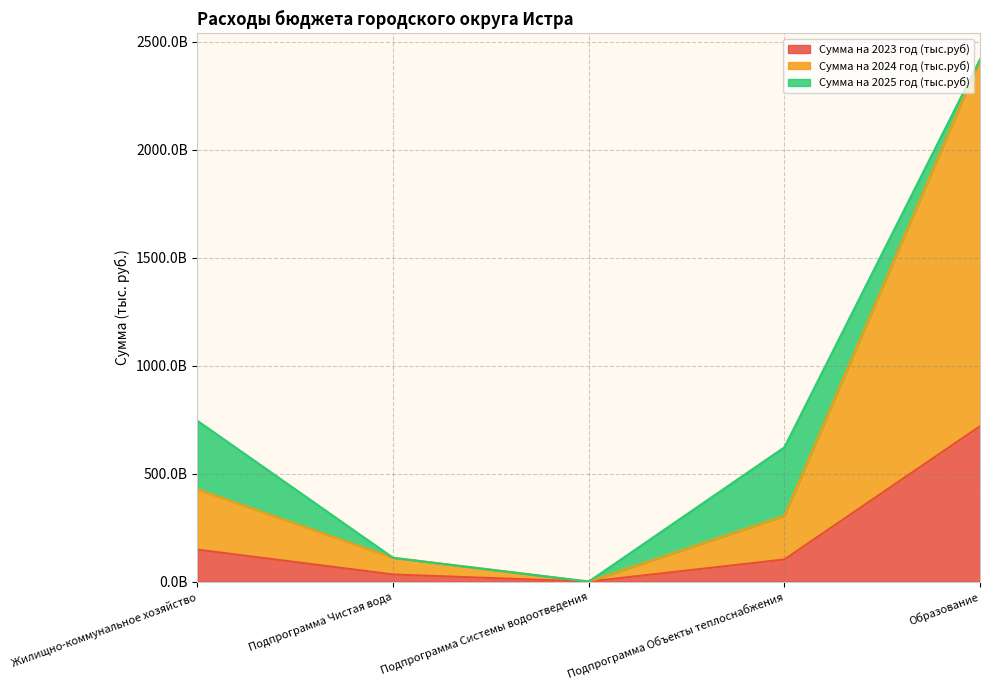

What is the greatest value displayed?

2416.8